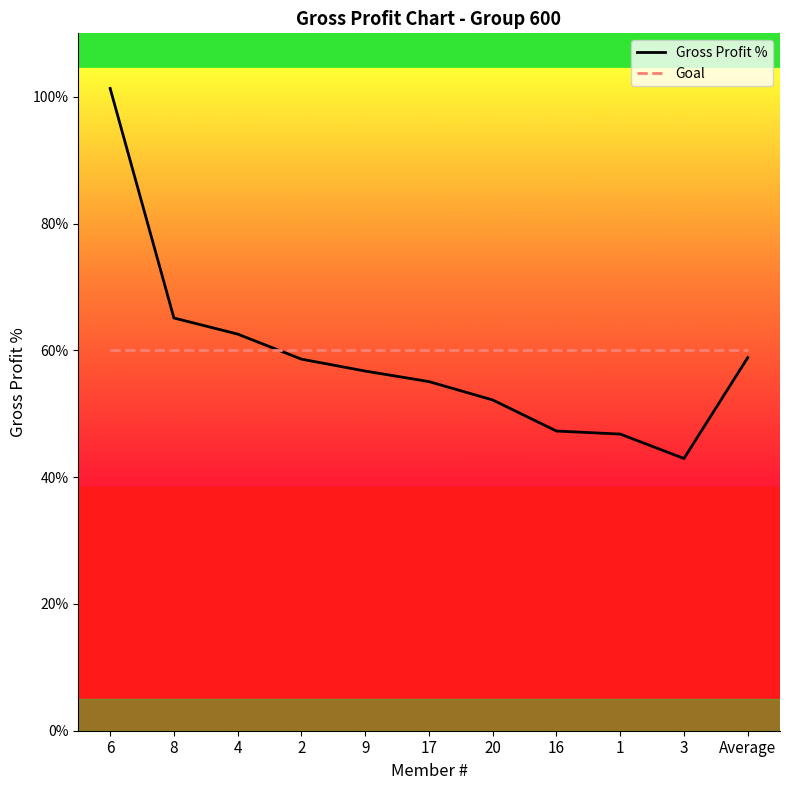

How many times do Goal and Gross Profit % cross each other?

1